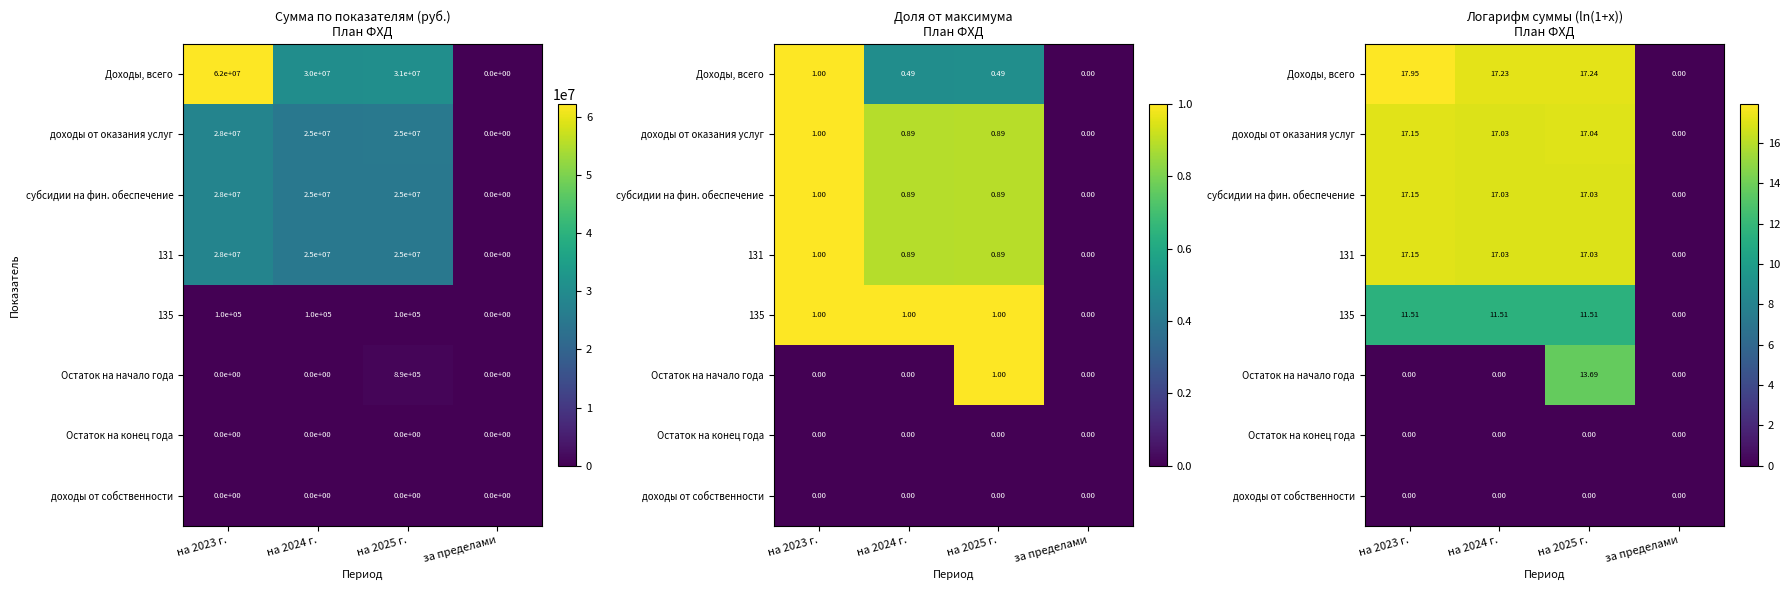

Which series changed the most between на 2023 г. and за пределами?

Доходы, всего